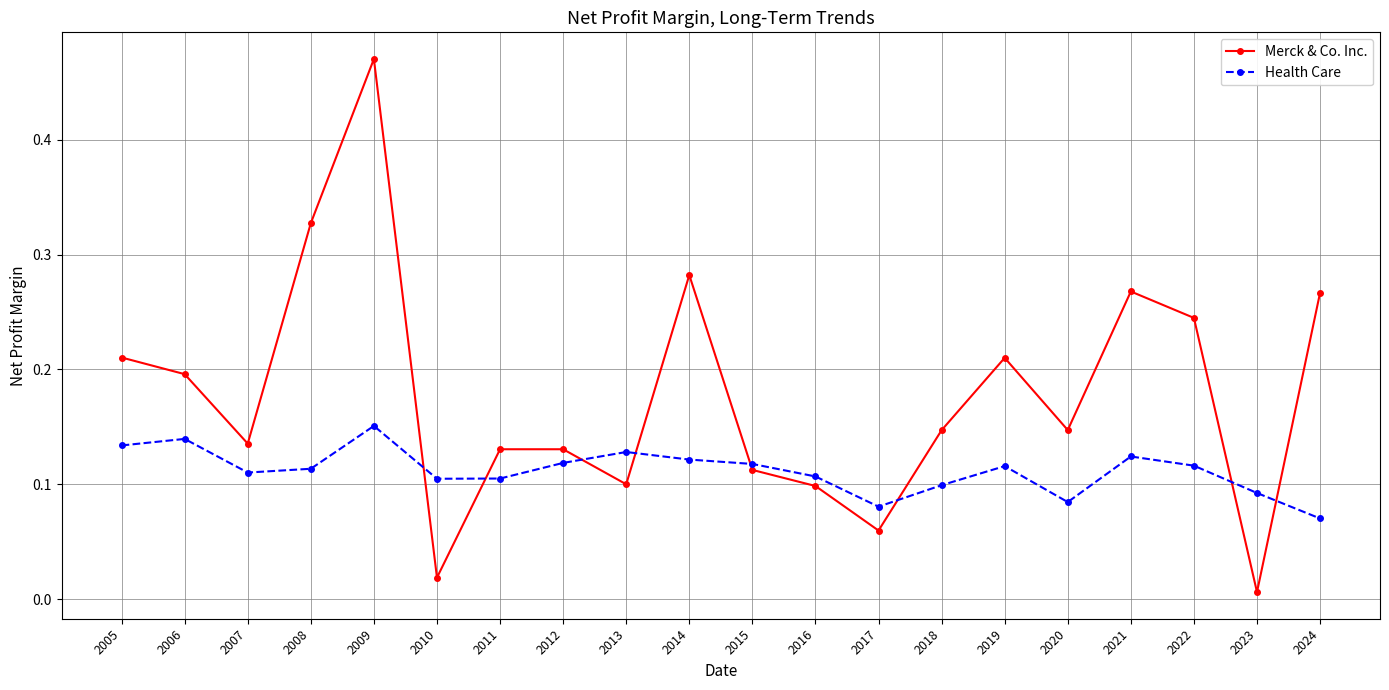

At 2022, list the series in order from largest to smallest.

Merck & Co. Inc., Health Care